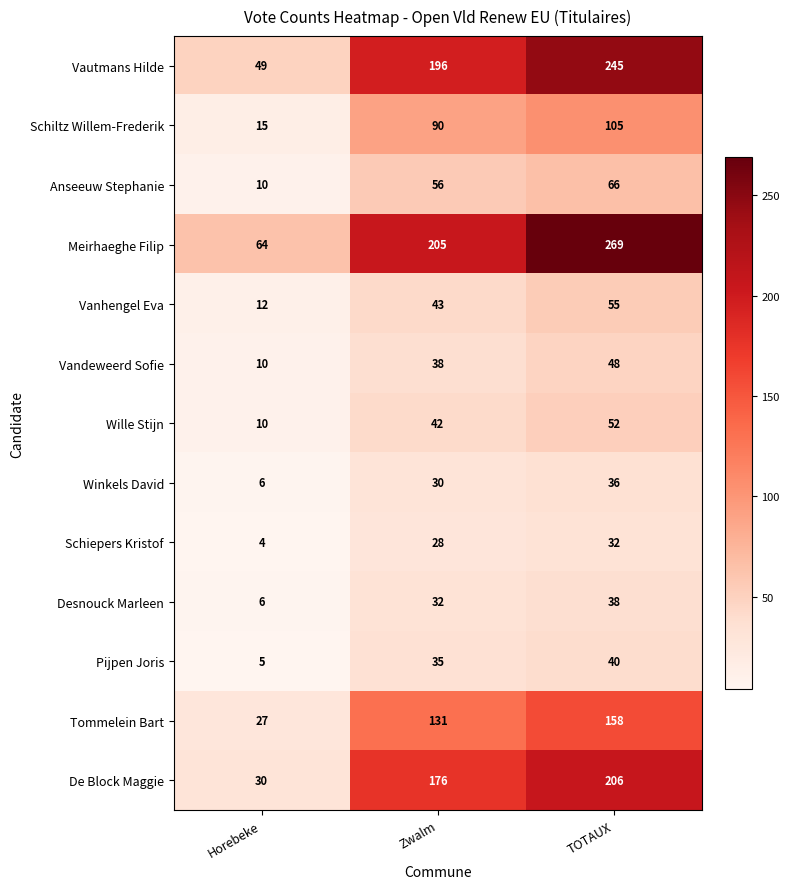

How many categories are shown in the chart?

3